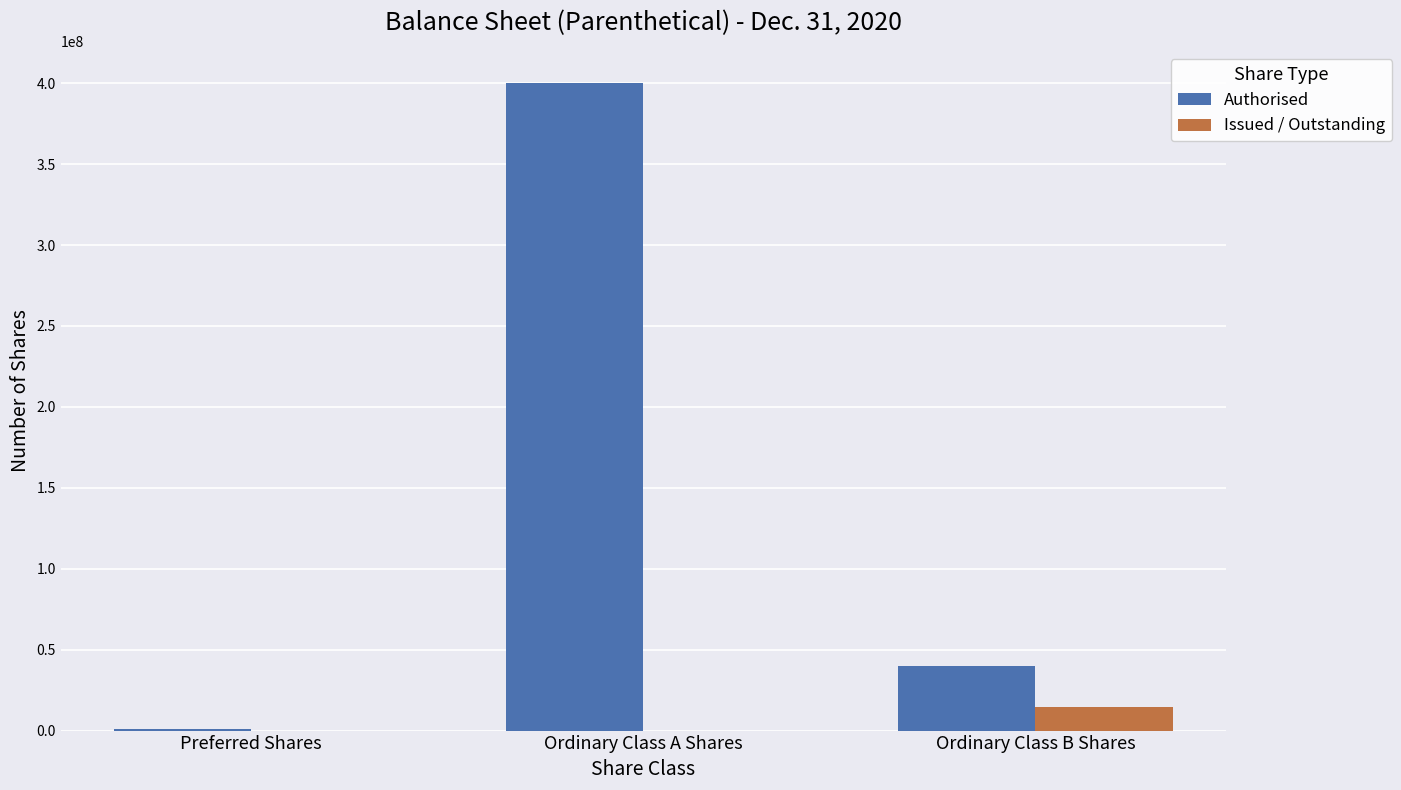

Between Preferred Shares and Ordinary Class B Shares, which series saw the biggest shift?

Authorised